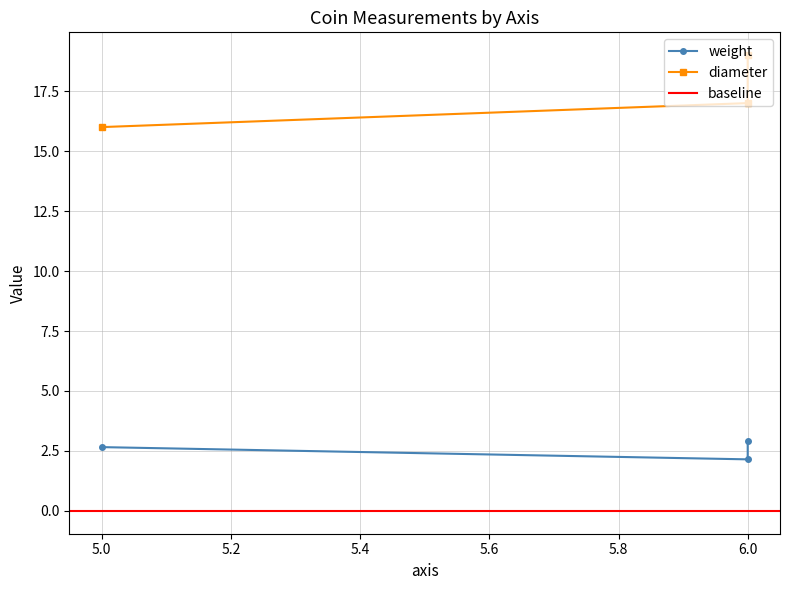

Count the weight values in the range 2 to 3.

3